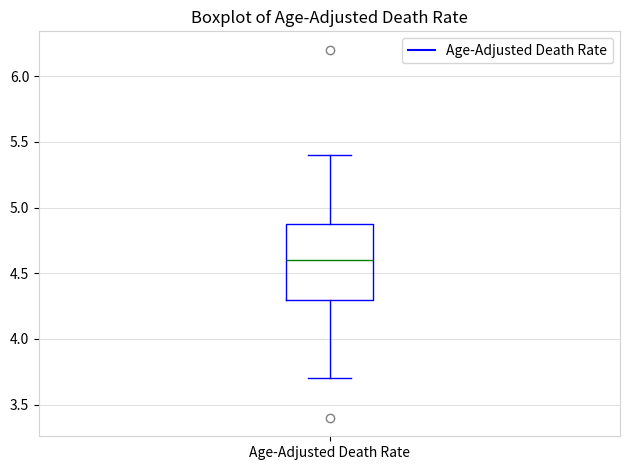

Read this box plot against the y-axis: the position of the median line, the range covered by the box, and the ends of both whiskers. The values are not printed on the chart, so give them approximately, as read against the axis.

median 4.6, box 4.3 to 4.9, whiskers 3.7 to 5.4